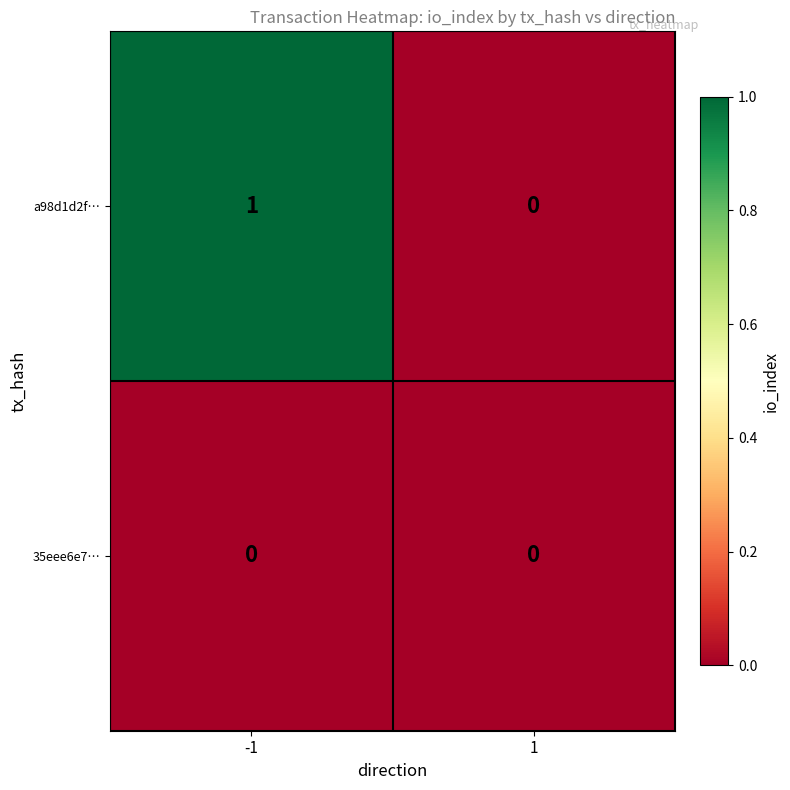

Which series has the largest range (max minus min)?

a98d1d2f…